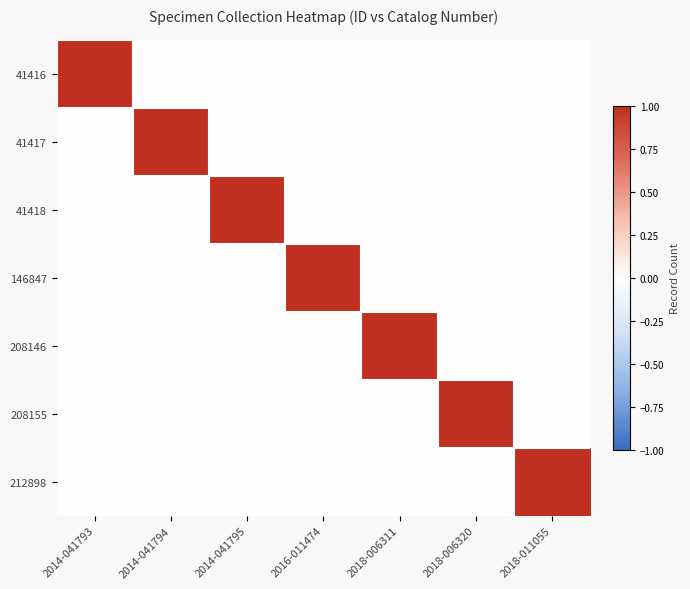

How many series are shown in this chart?

7